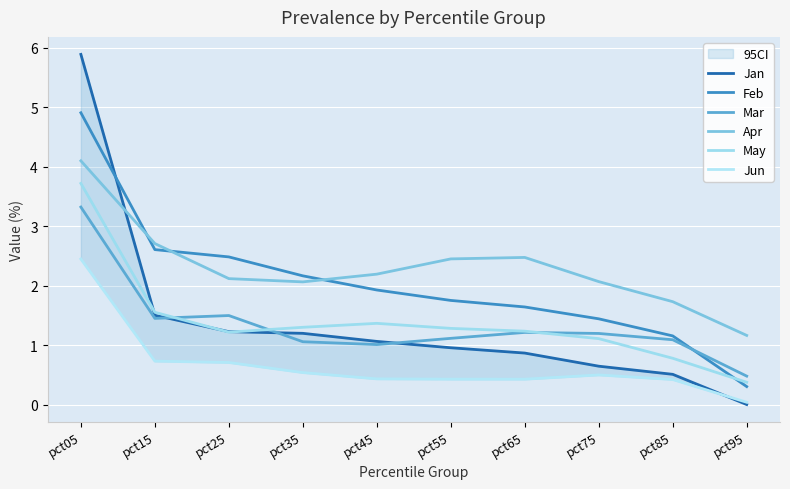

In Mar, how many points are lower than both neighbors (excluding endpoints)?

2